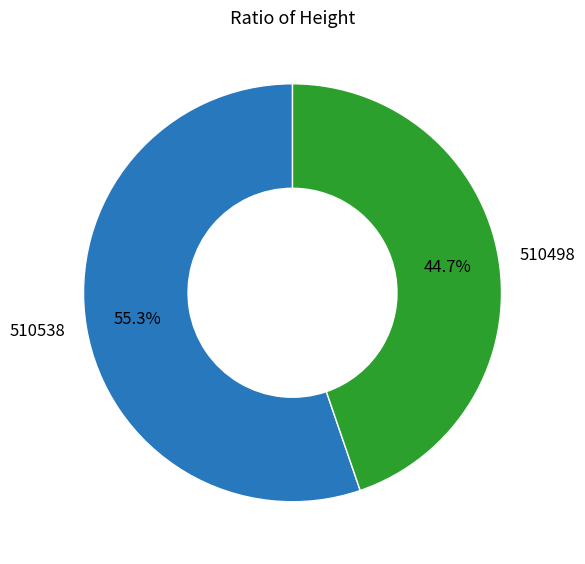

What is the largest slice in the pie chart?

510538